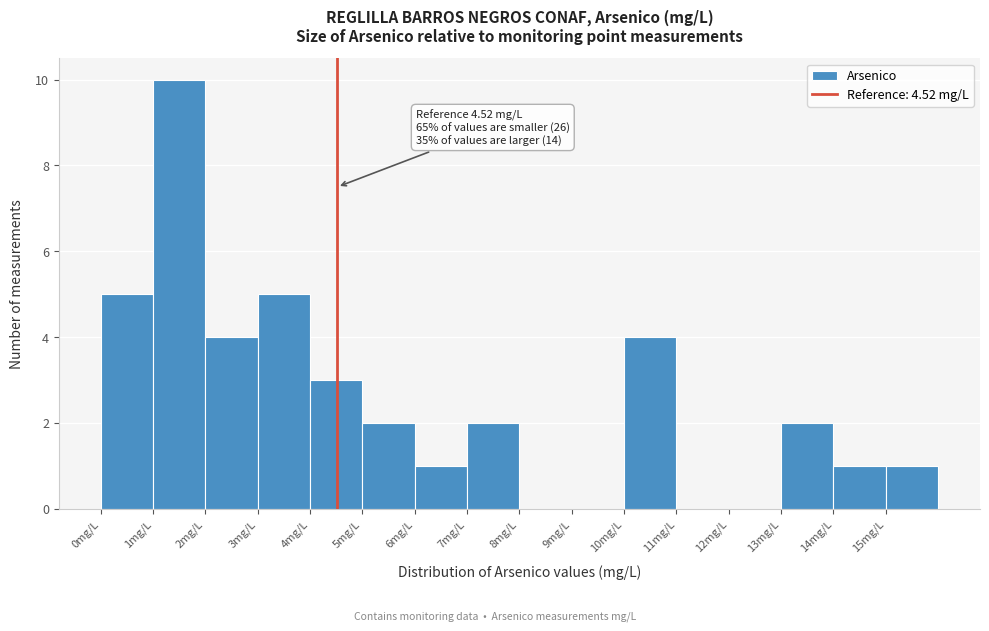

Which range on the x-axis has the tallest bar?

1 to 2